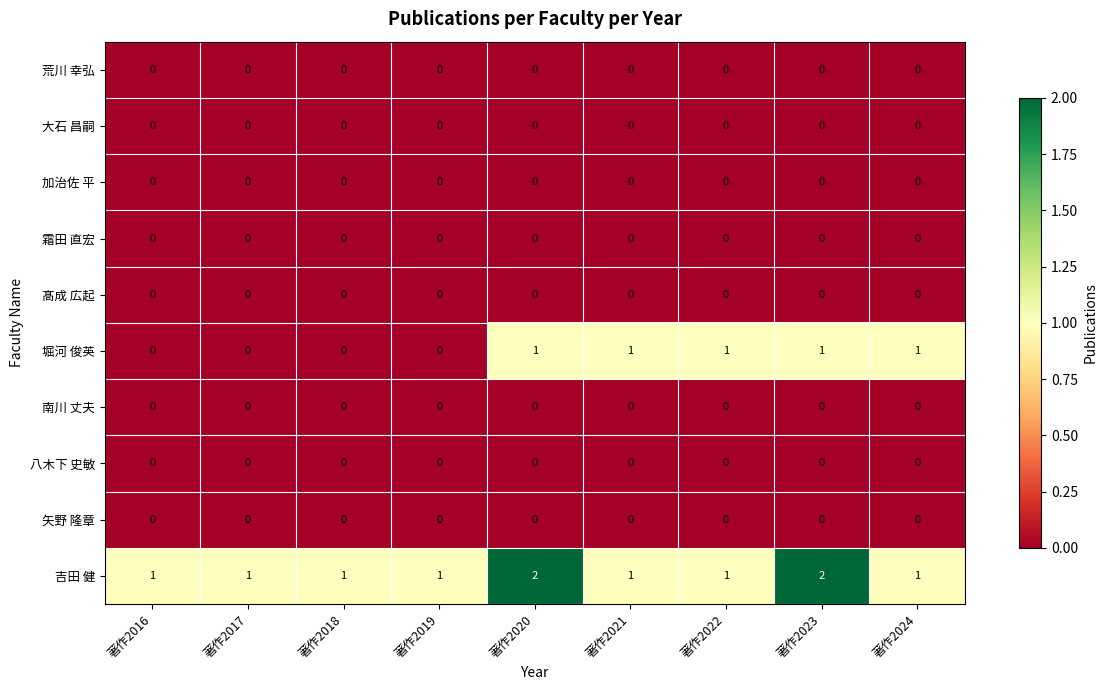

At how many categories does at least one series exceed 0?

9